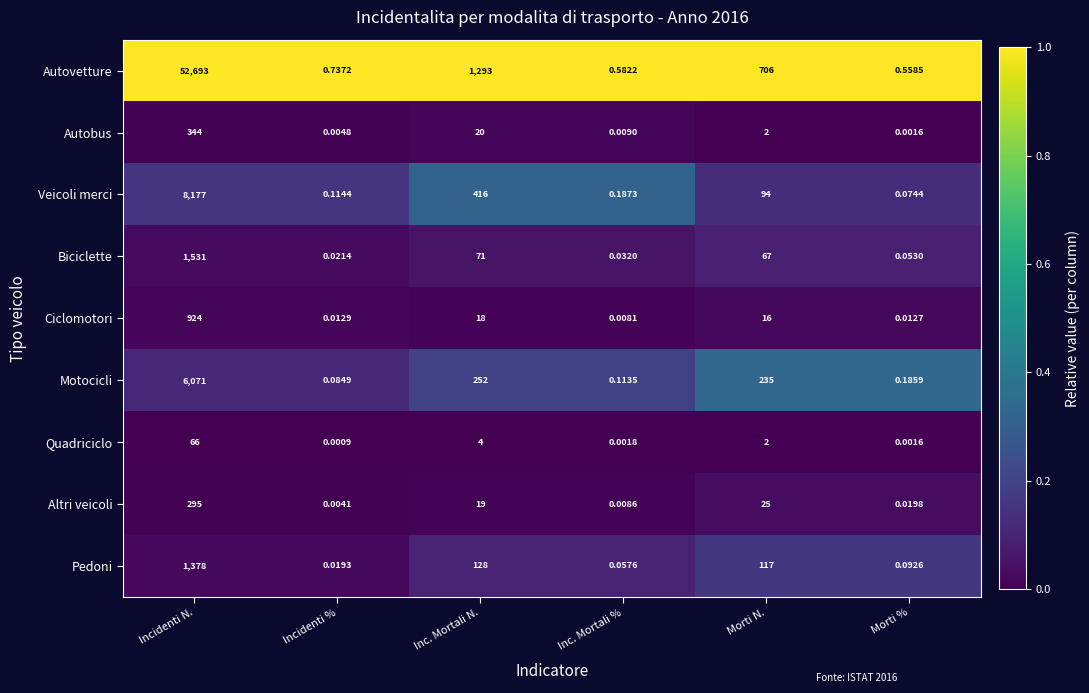

Count the number of categories in the chart.

6